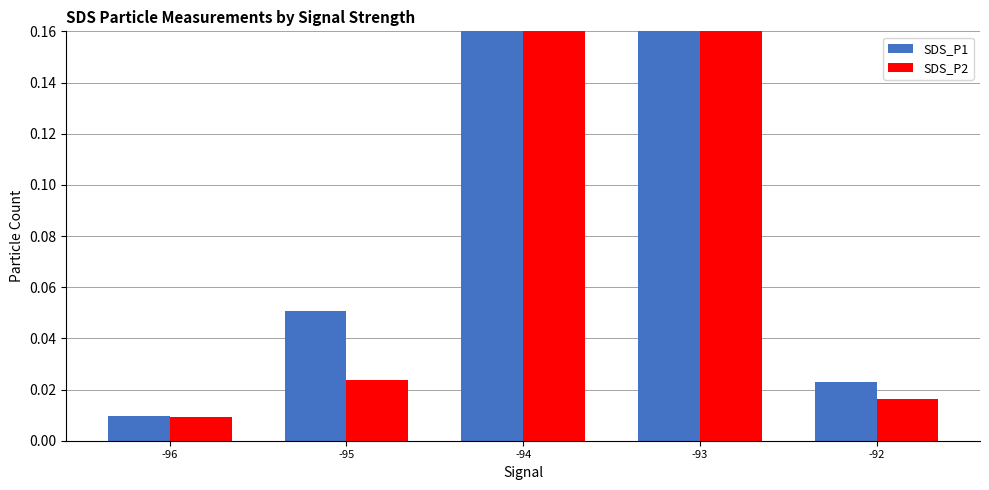

At which label does SDS_P2 reach its minimum?

-96